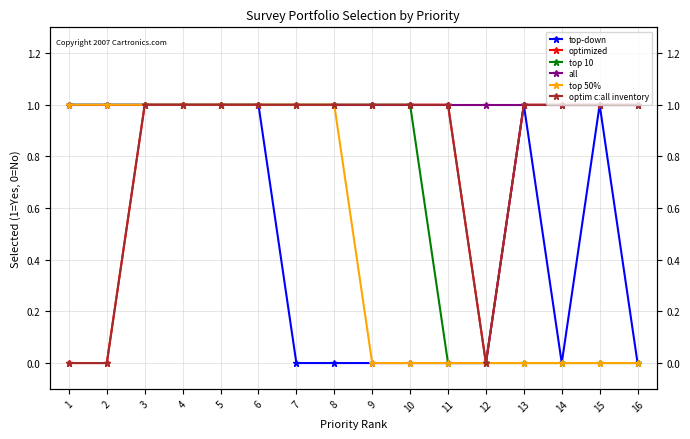

What is the difference between the second highest and minimum values in the top-down series?

1